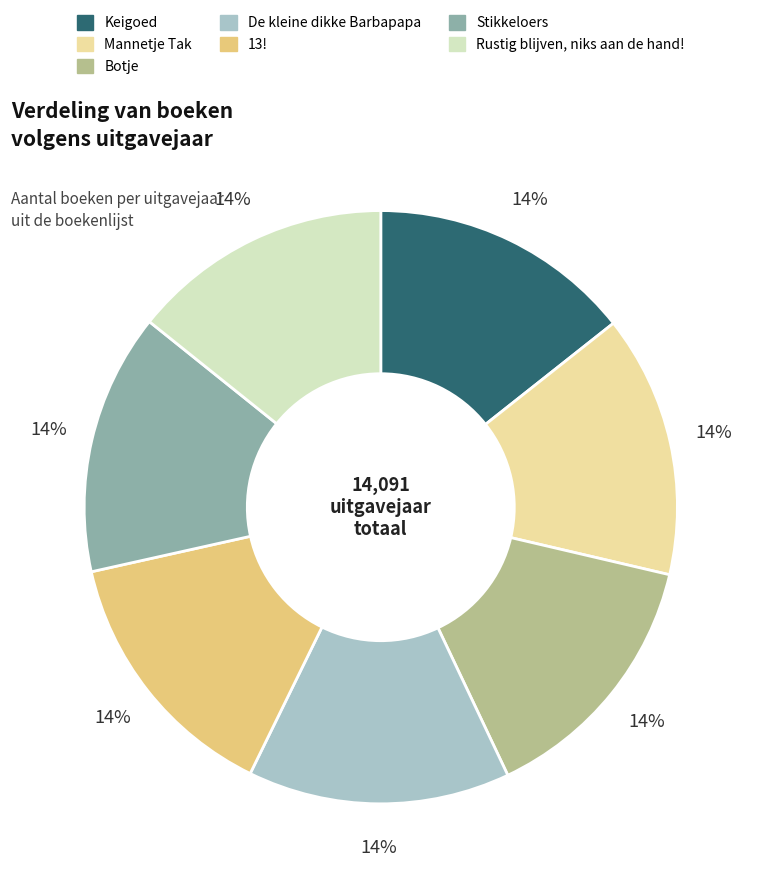

To the nearest percent, what percentage of the pie is Keigoed?

14%